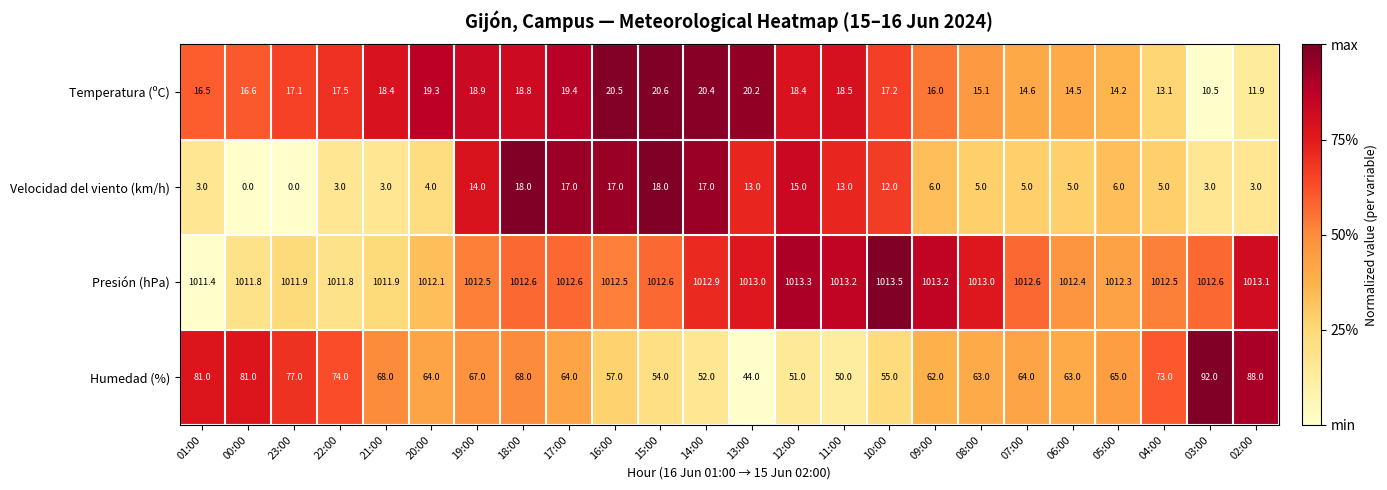

Is the value of Humedad (%) at 21:00 greater than the value of Presión (hPa) at 03:00?

No